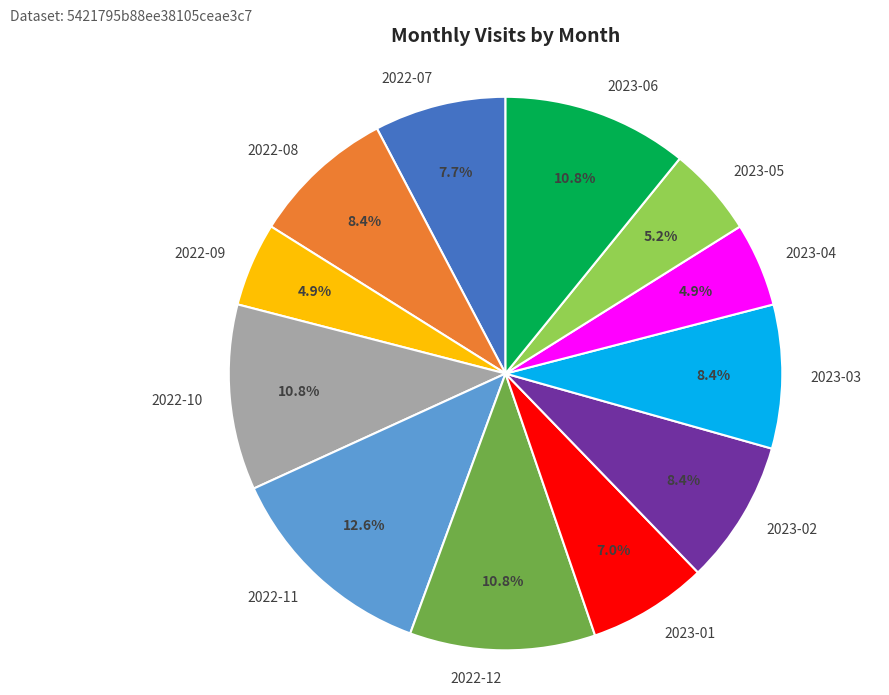

To the nearest percent, what percentage of the pie is 2022-08?

8%